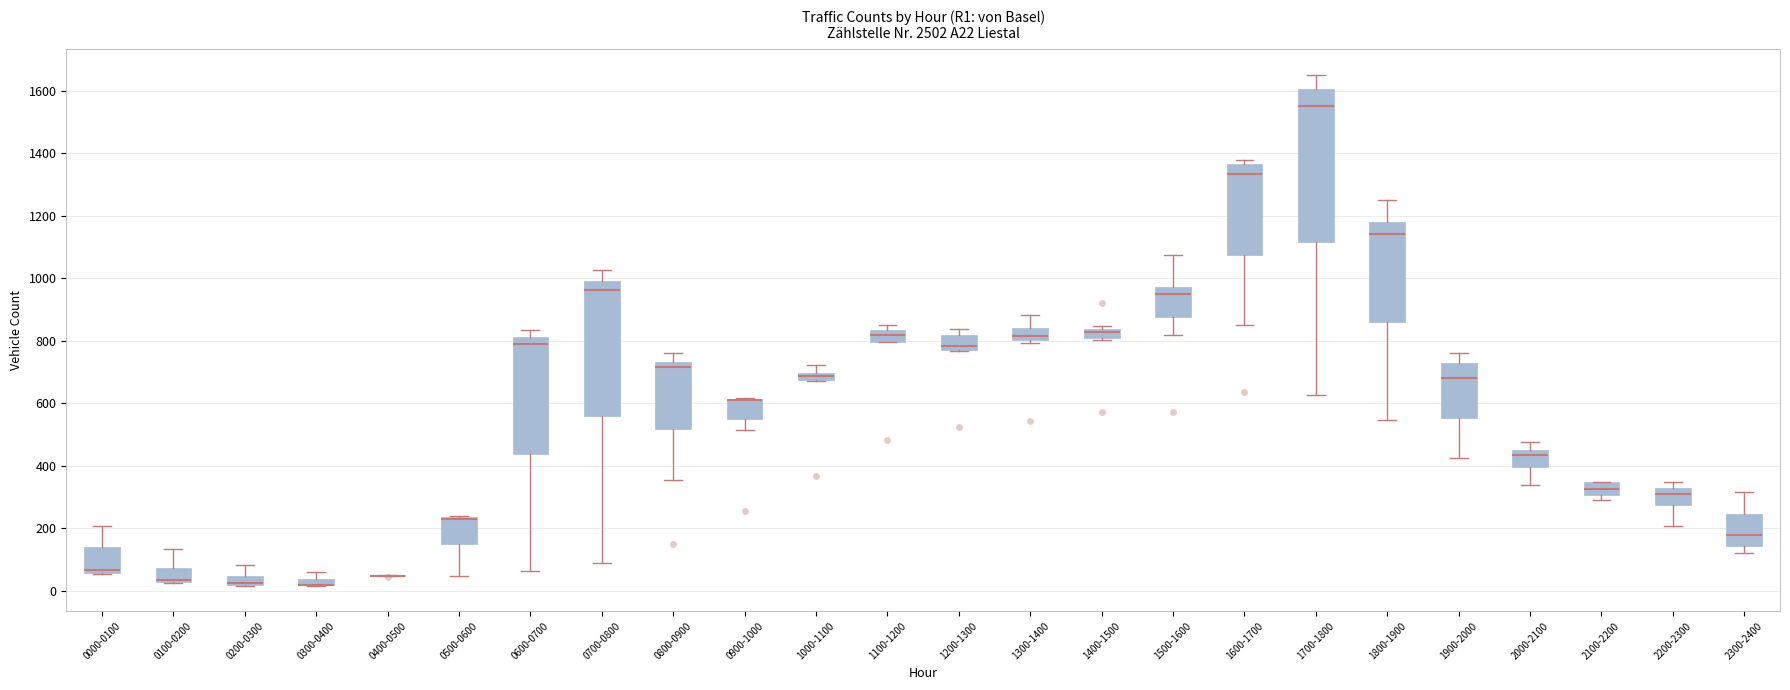

Where does the lower whisker of the box for 1500-1600 end on the y-axis? The values are not printed on the chart, so give them approximately, as read against the axis.

820